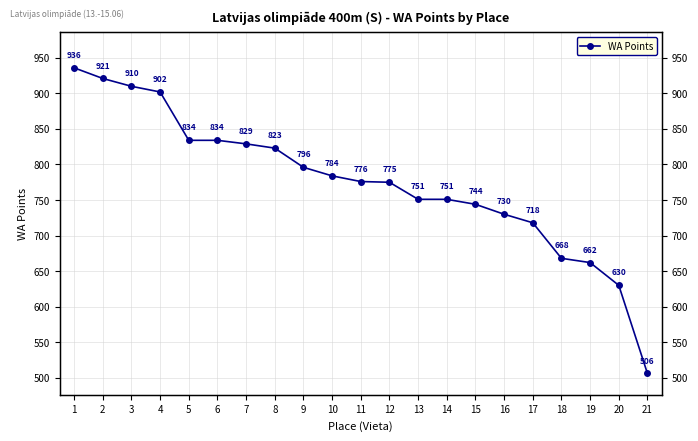

Reading right to left, list all the values displayed in this chart.

506	630	662	668	718	730	744	751	751	775	776	784	796	823	829	834	834	902	910	921	936